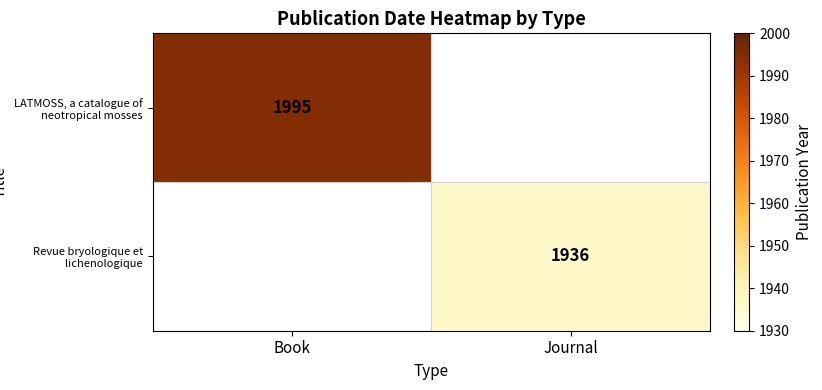

How many data points does each series have?

2